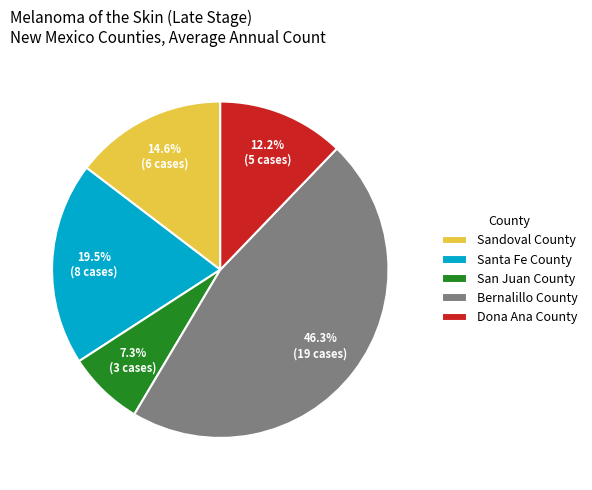

How many segments does this pie chart have?

5